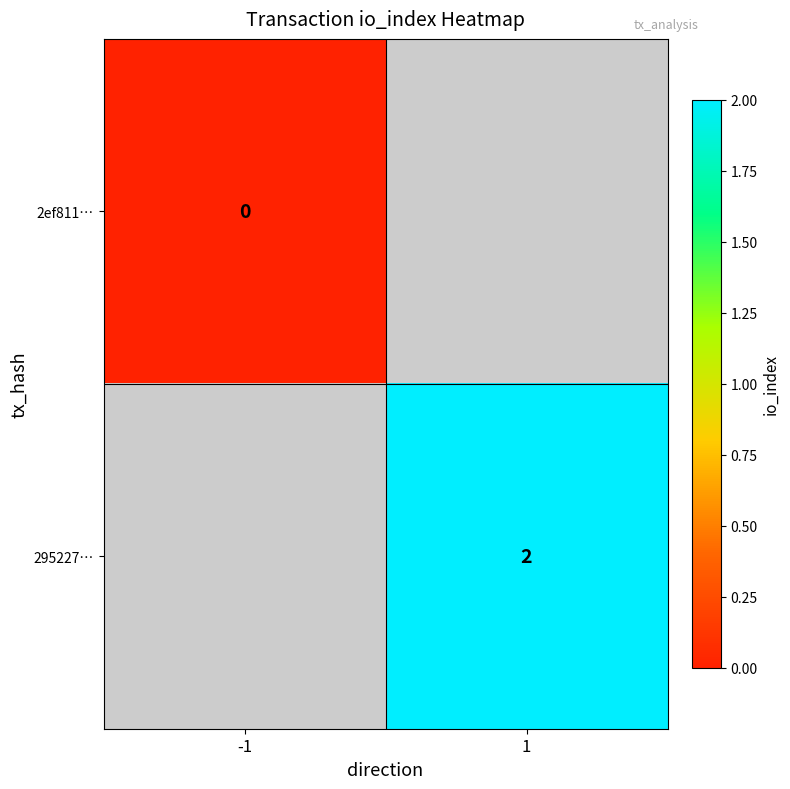

The 295227… series shows 2 at 1. True or false?

True